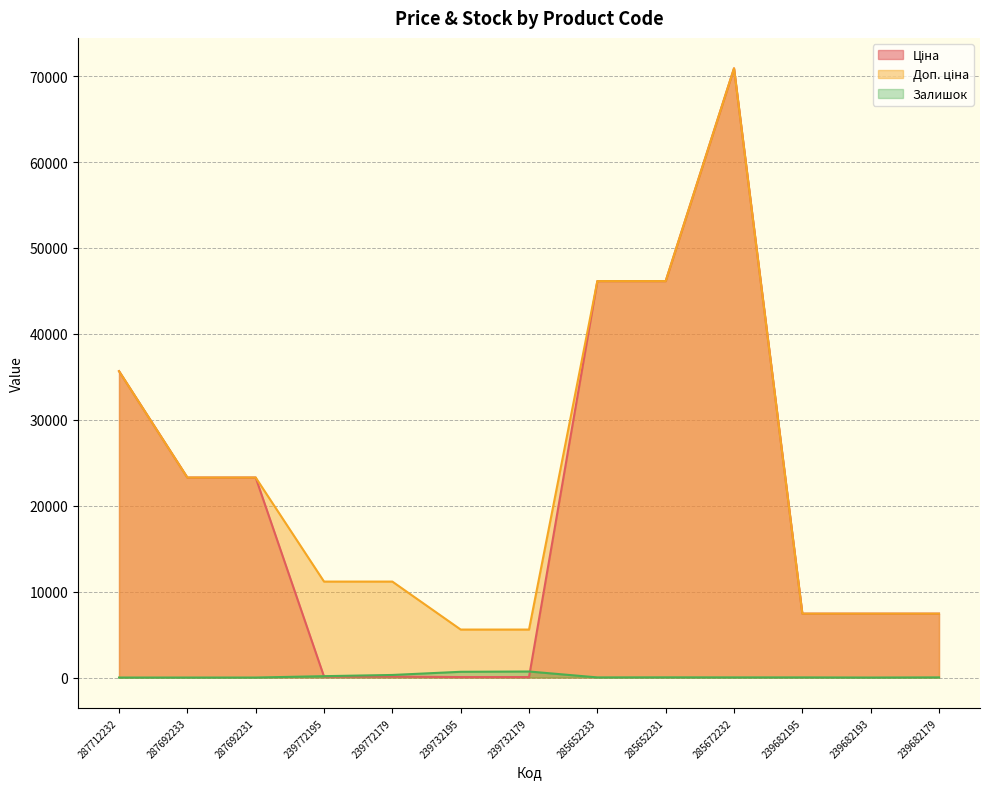

List the labels in order of Ціна value, smallest first.

239732195, 239732179, 239772195, 239772179, 239682195, 239682193, 239682179, 287692233, 287692231, 287712232, 285652233, 285652231, 285672232